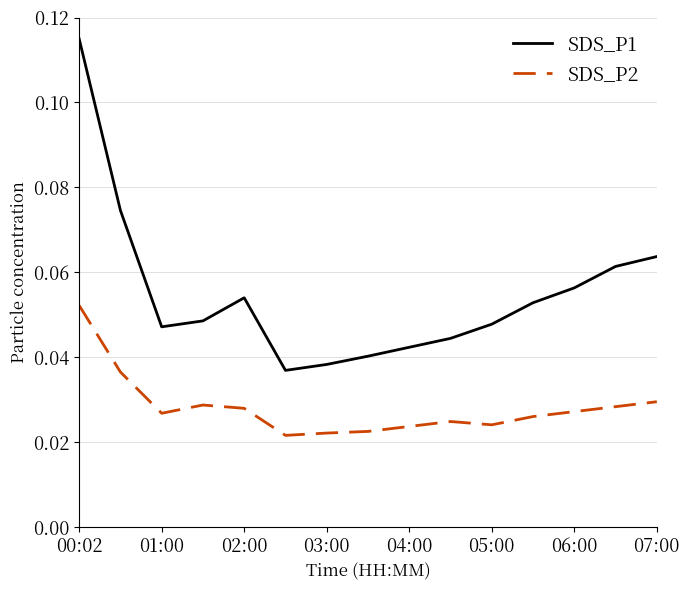

True or false: SDS_P2 and SDS_P1 intersect in this chart.

False